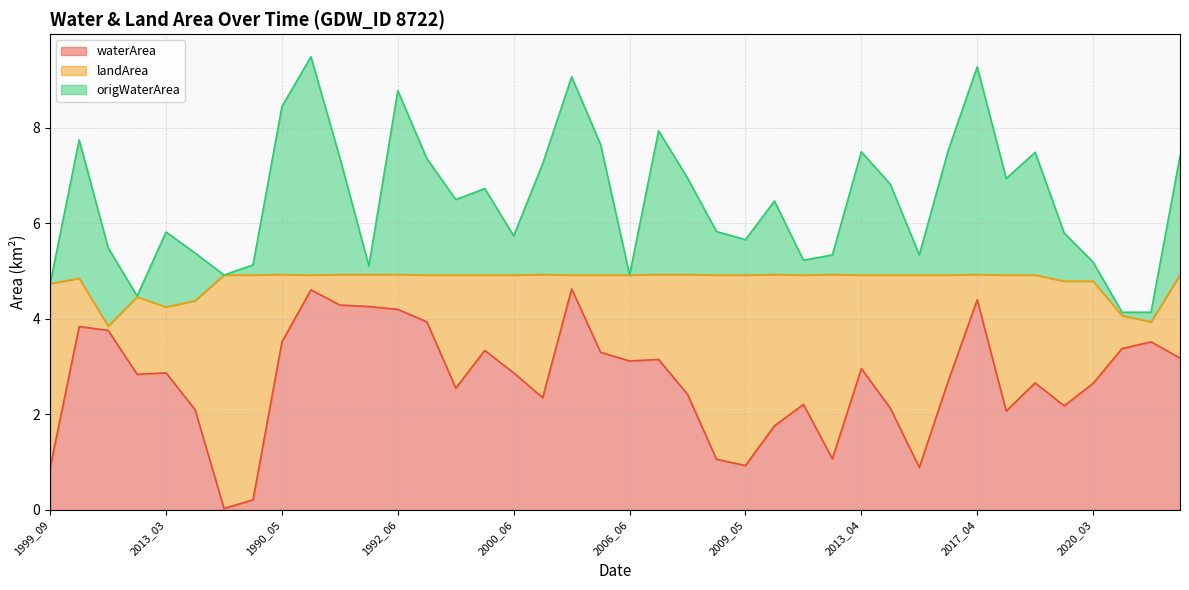

Read the waterArea value at 2015_03.

3.5